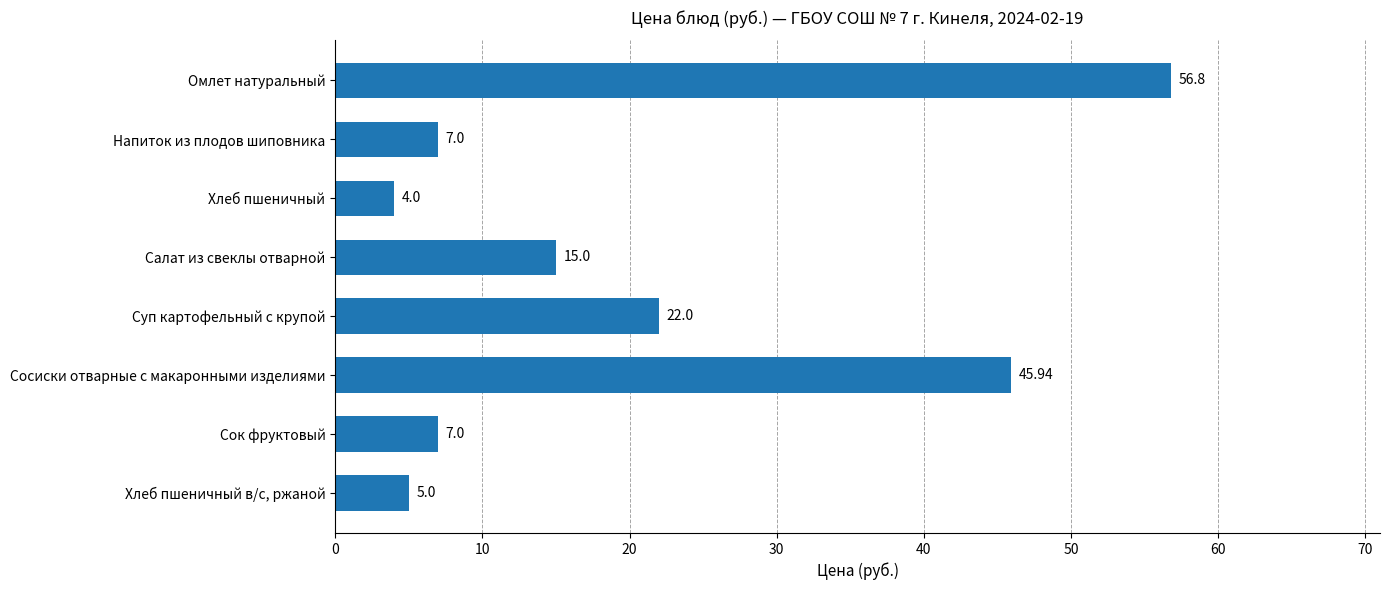

How many bars are there in total?

8